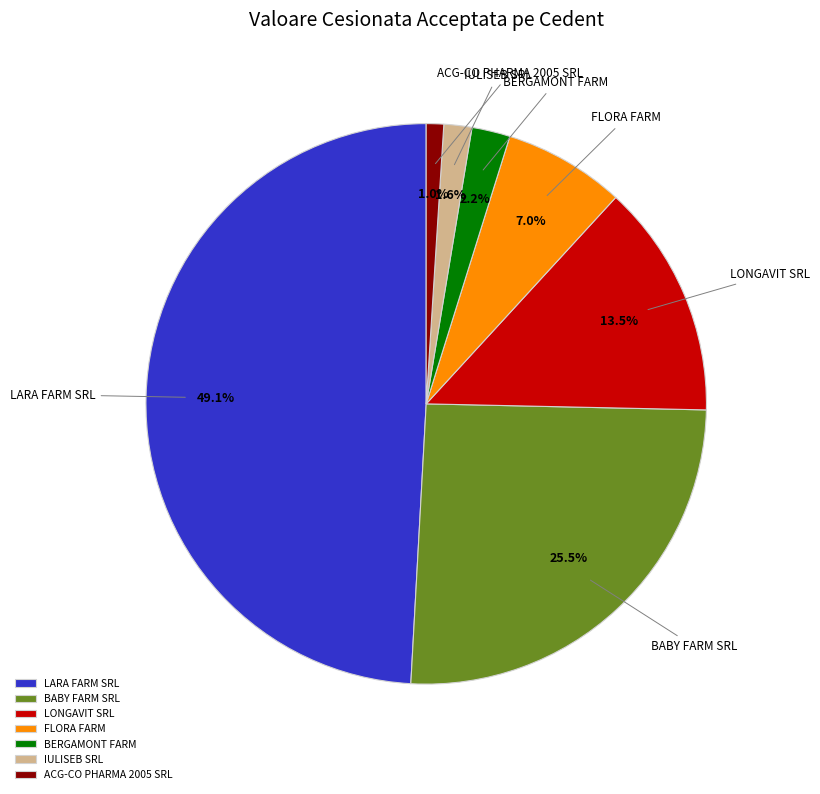

Combined, do LARA FARM SRL and FLORA FARM account for over 50%?

Yes